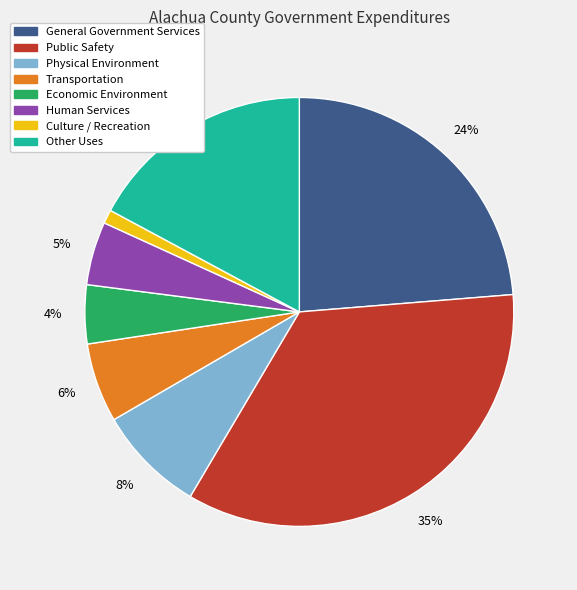

Approximately how many times larger is the value at Culture / Recreation compared to Economic Environment?

0.2